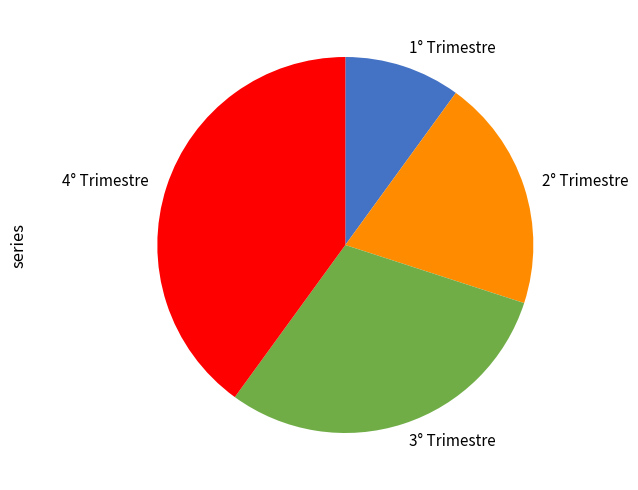

Is there any slice that represents more than half of the pie?

No